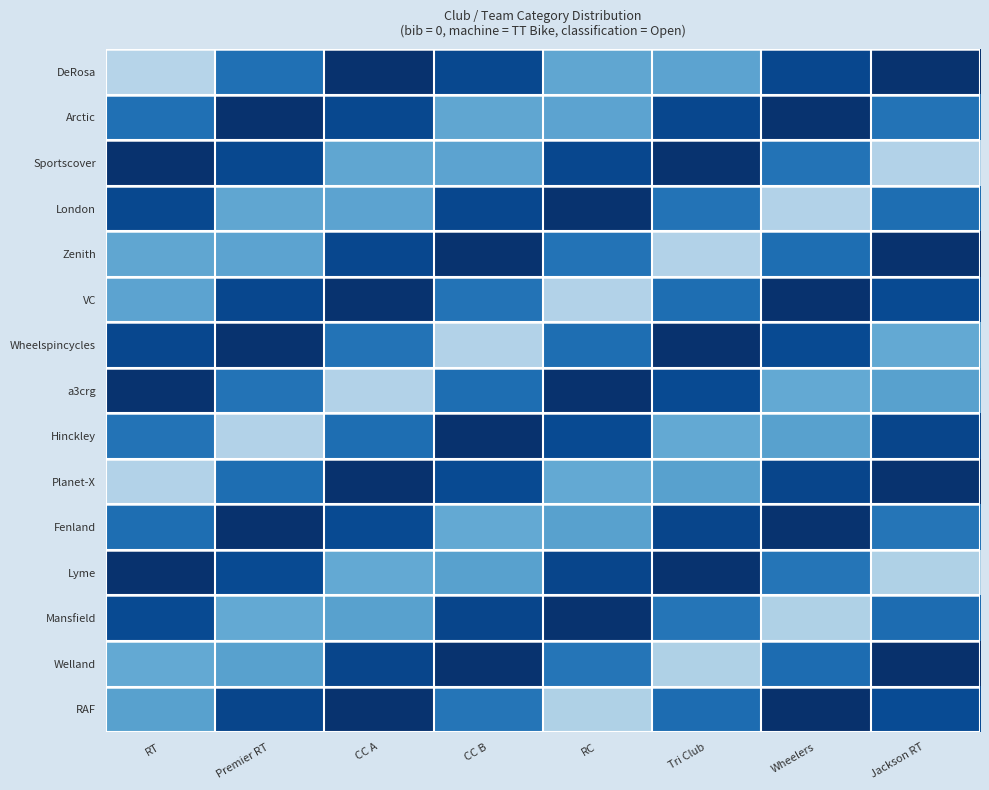

At which category is the sum across all series the highest?

CC A